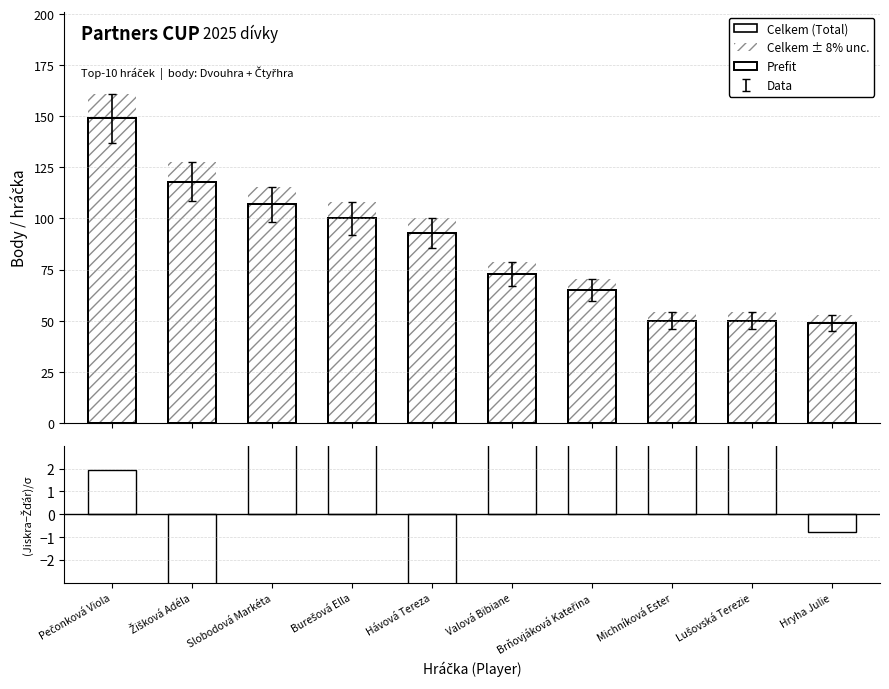

What is the difference between the Celkem ± 8% unc. values at Valová Bibiane and Slobodová Markéta?

36.7